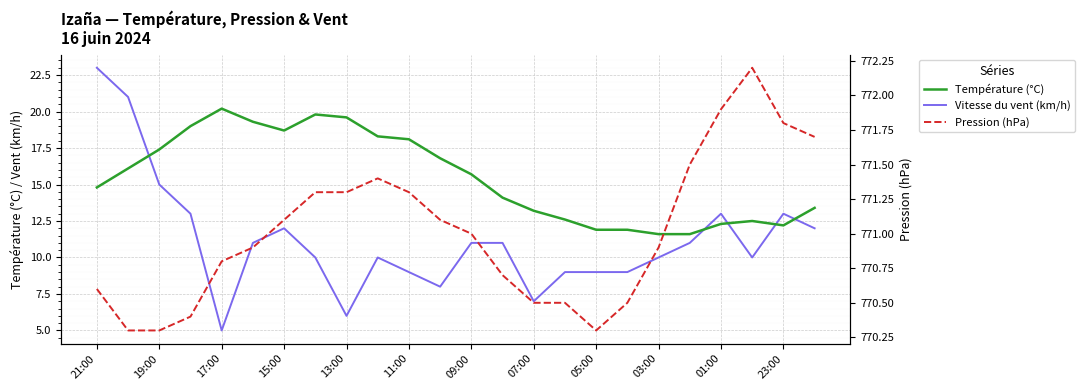

At which label does Vitesse du vent (km/h) first exceed 11?

21:00